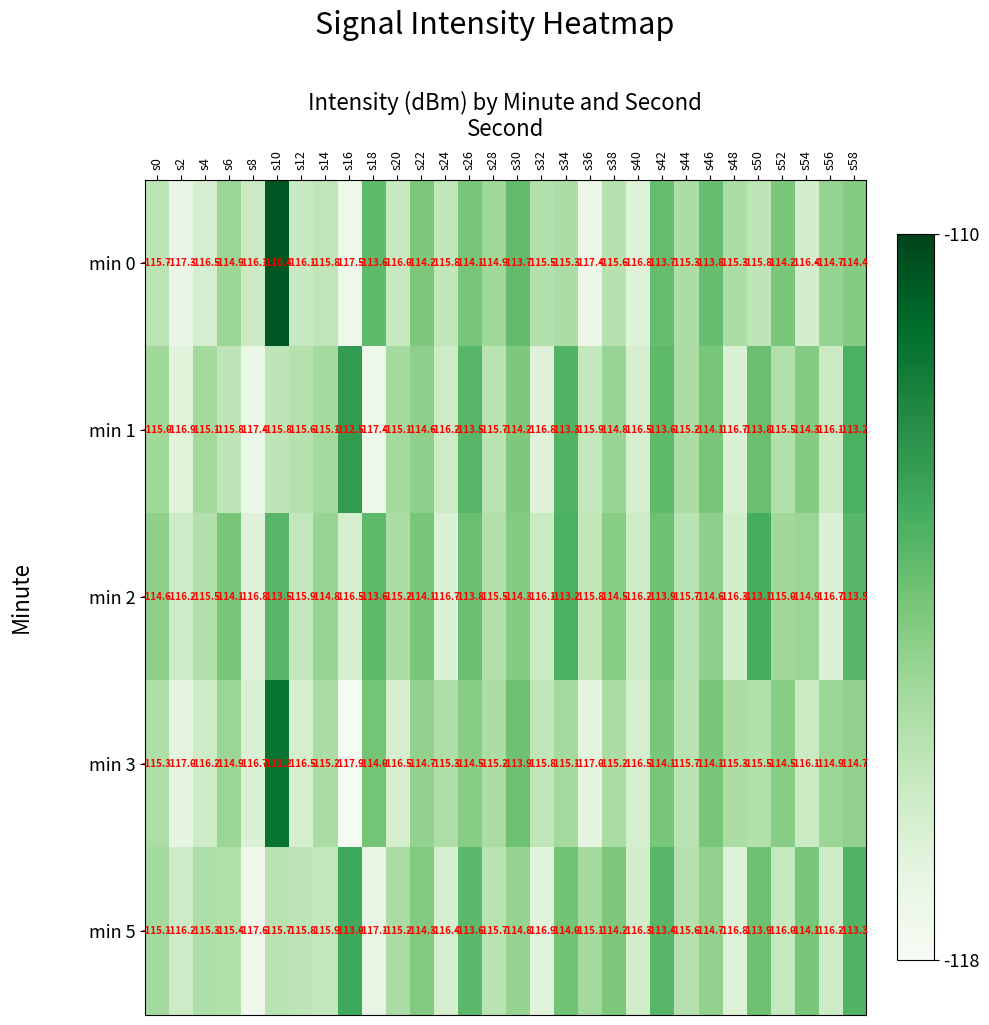

Which category has the highest value across all series?

s10